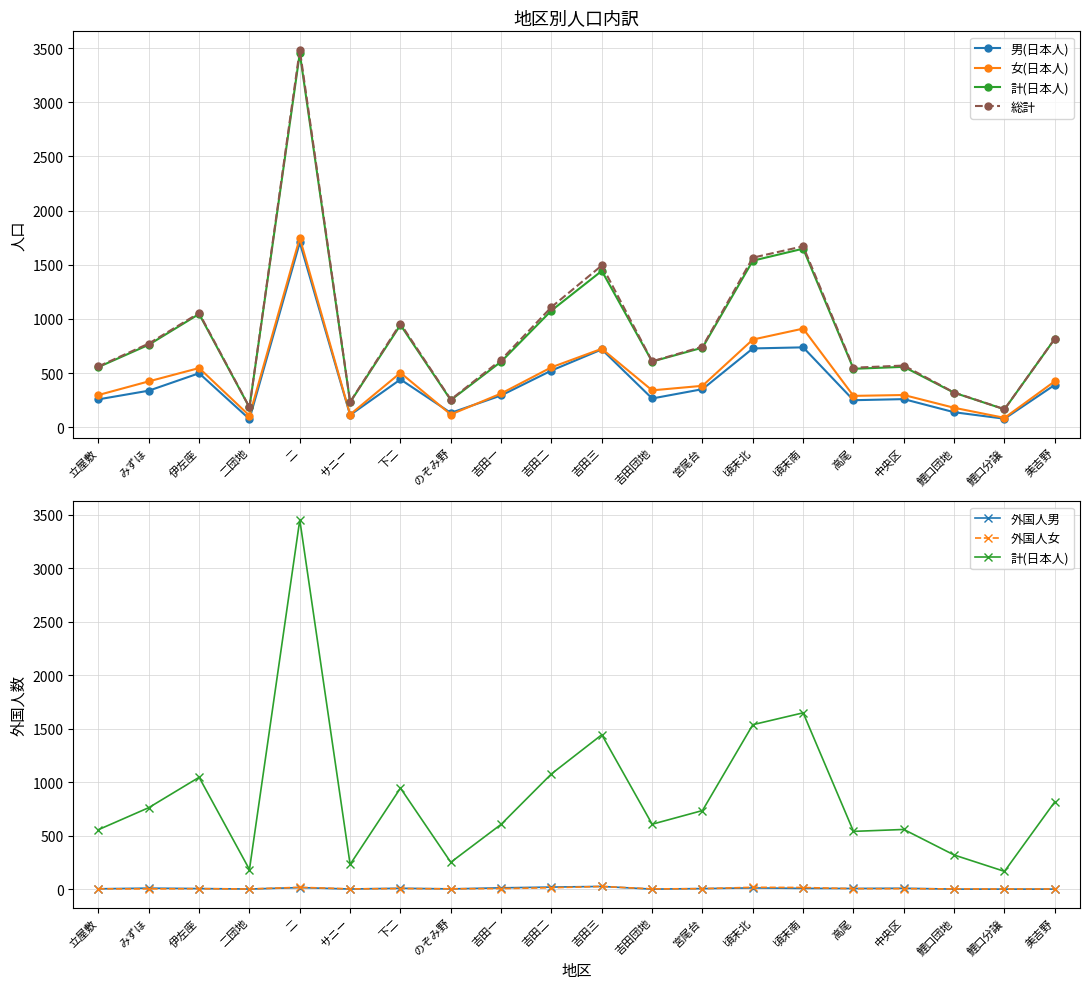

Which category has the lowest value in the 外国人女 series?

二団地